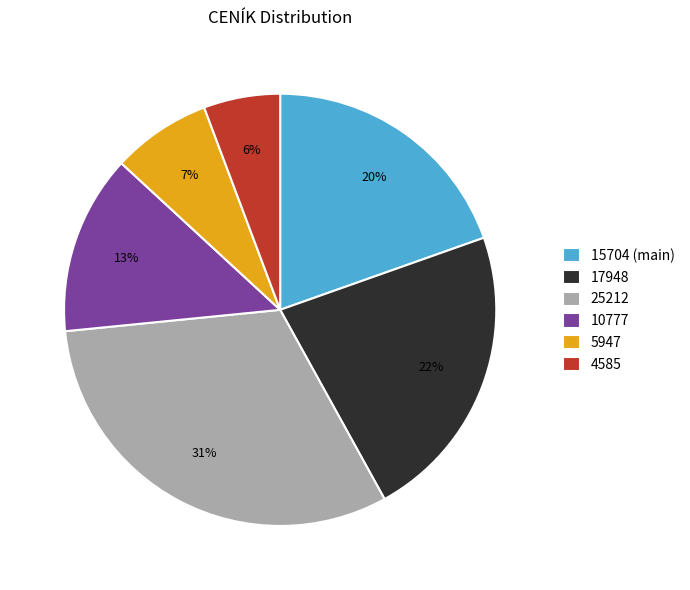

How many segments does this pie chart have?

6